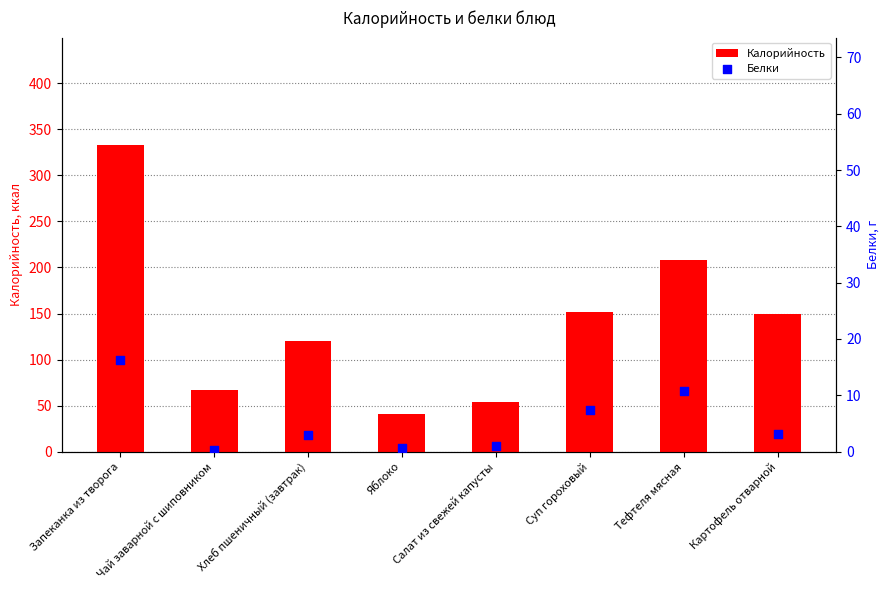

Which series has the largest Y range (max minus min)?

Калорийность